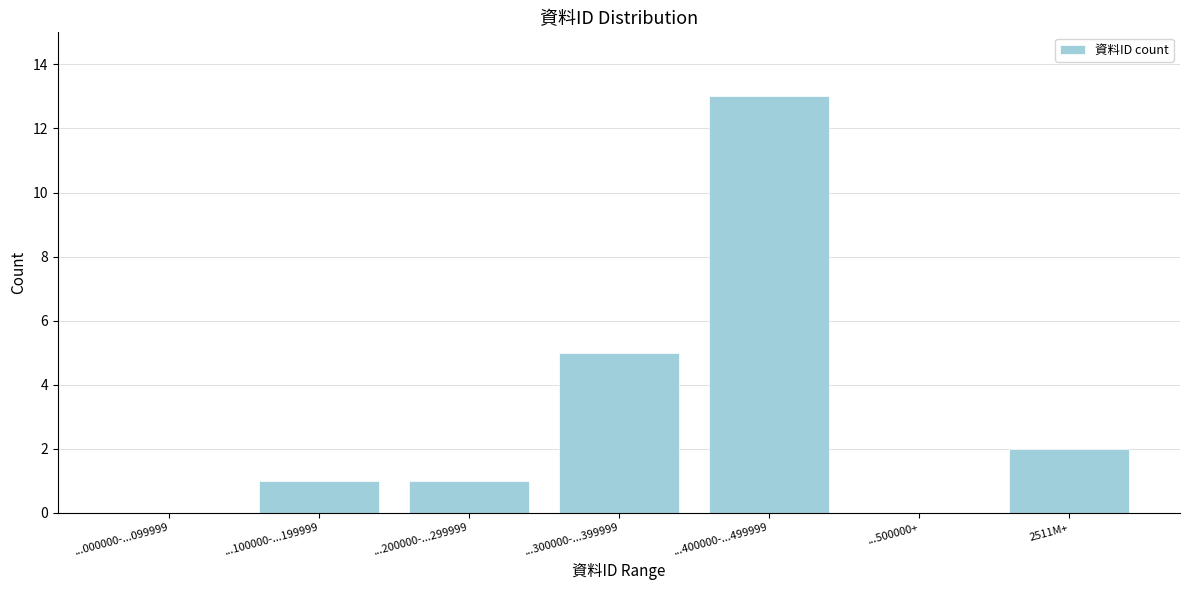

Reading left to right, list all the values displayed in this chart.

...000000-...099999=0	...100000-...199999=1	...200000-...299999=1	...300000-...399999=5	...400000-...499999=13	...500000+=0	2511M+=2